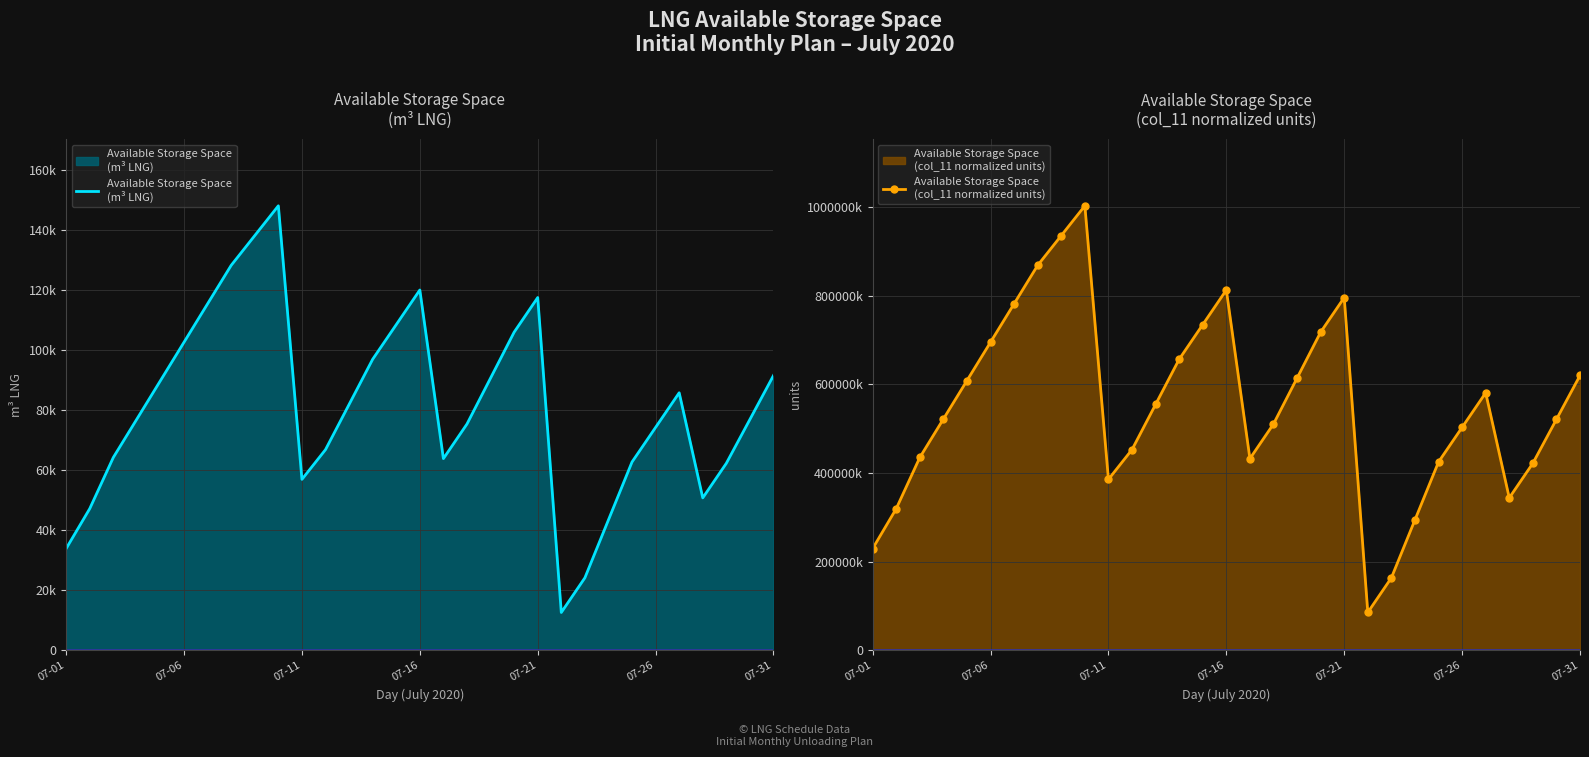

True or false: Available Storage Space
(m³ LNG) and Available Storage Space
(col_11 normalized units) intersect in this chart.

False